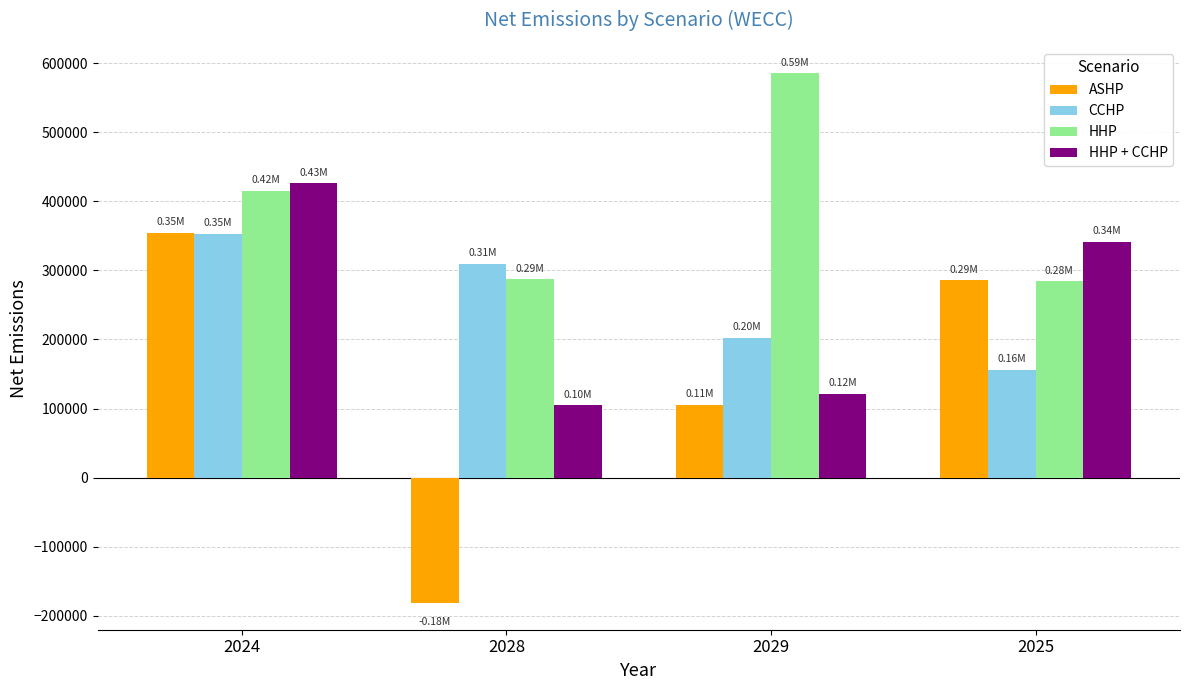

At which label does CCHP reach its minimum?

2025